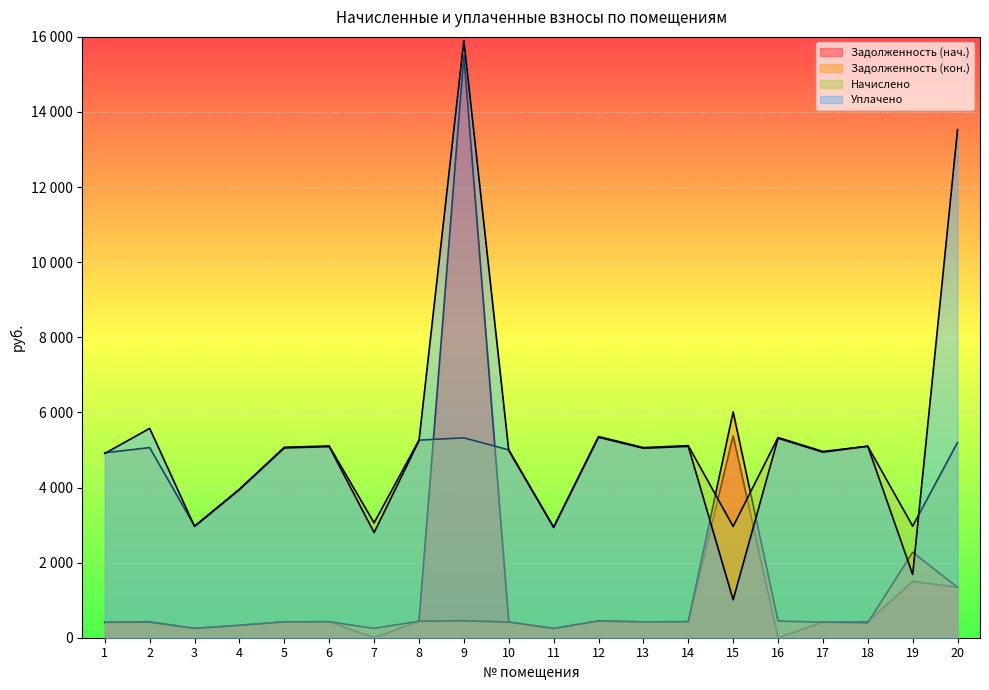

What is the difference between the maximum and second lowest values in the zadolzhennost_2 series?

5767.2